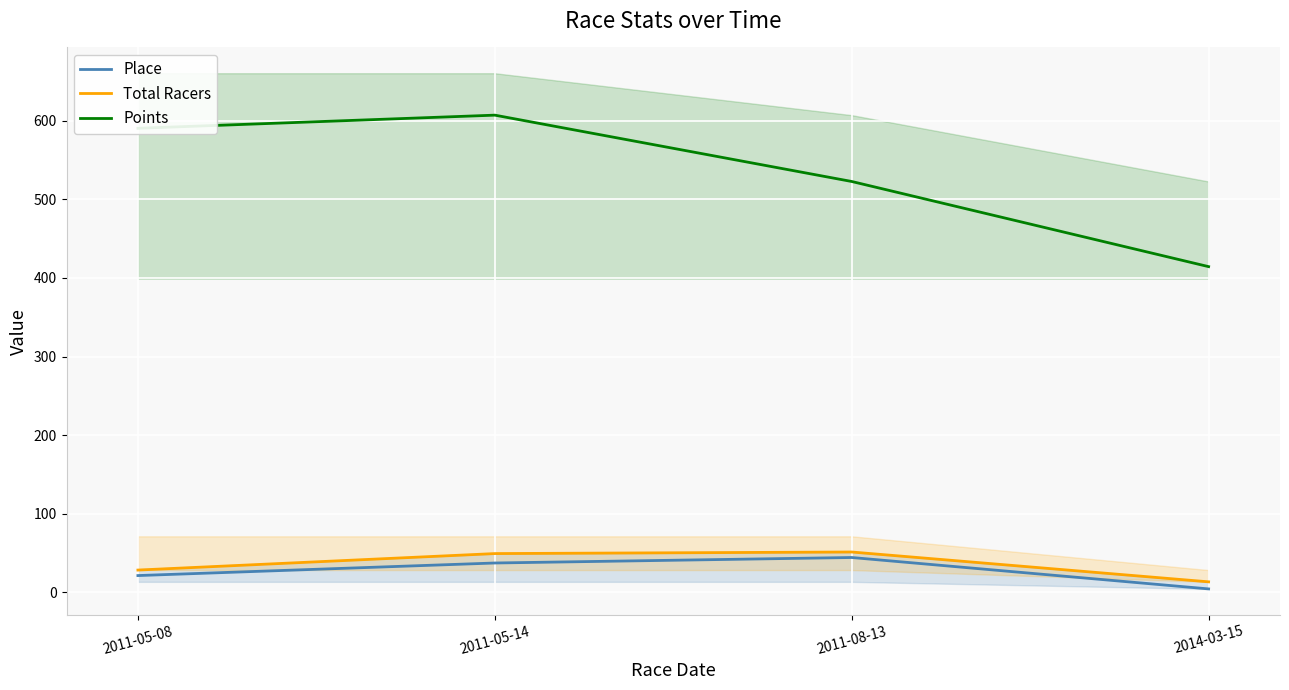

What is the sum of the Total Racers values at 2011-05-08 and 2011-05-14?

77.0